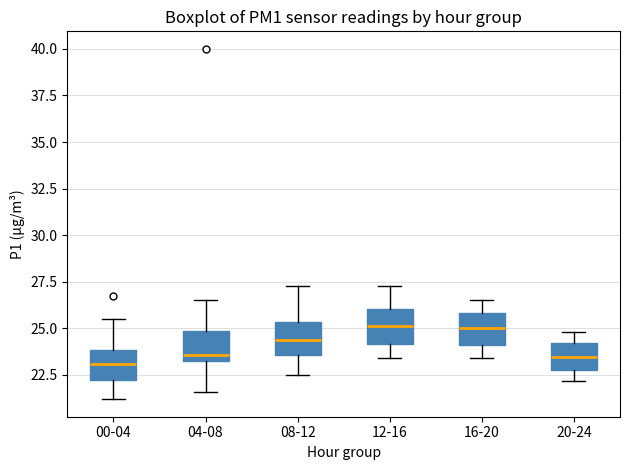

Reading left to right, transcribe this box plot: for each box, give where its median line is, the range the box spans, and where its two whiskers end, as read against the y-axis. The values are not printed on the chart, so give them approximately, as read against the axis.

00-04: median 23.0, box 22.0 to 24.0, whiskers 21.0 to 25.5
04-08: median 23.5 (just above the box's lower edge), box 23.5 to 25.0, whiskers 21.5 to 26.5
08-12: median 24.5, box 23.5 to 25.5, whiskers 22.5 to 27.5
12-16: median 25.0, box 24.0 to 26.0, whiskers 23.5 to 27.5
16-20: median 25.0, box 24.0 to 26.0, whiskers 23.5 to 26.5
20-24: median 23.5, box 23.0 to 24.0, whiskers 22.0 to 25.0